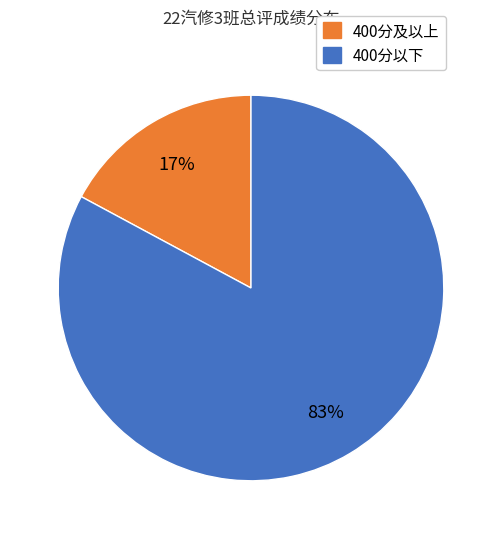

To the nearest percent, what is the difference between the largest and smallest slice percentages?

66%